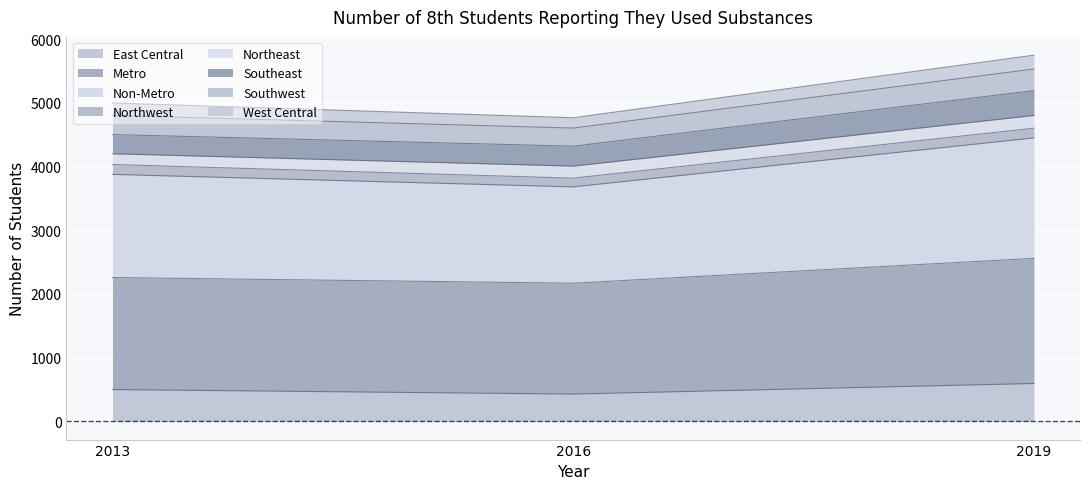

What is the value of the East Central point at the 1st from the left?

498